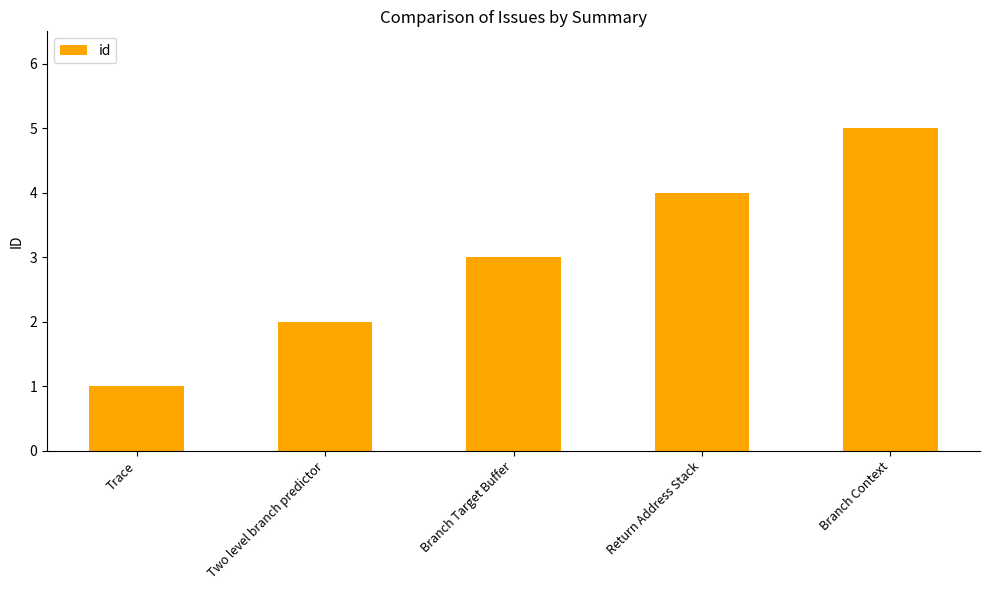

Between Branch Context and Return Address Stack, which is larger?

Branch Context